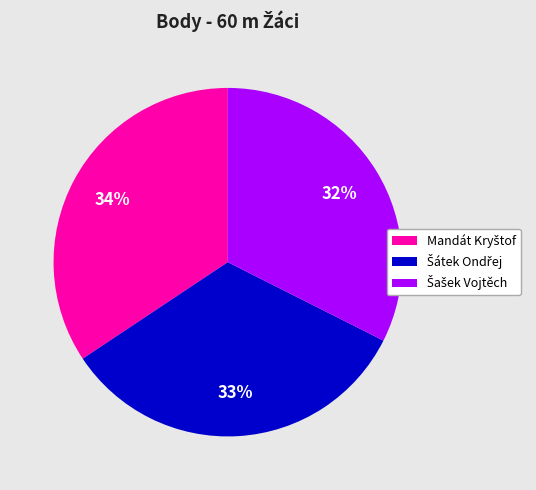

To the nearest percent, what is the average slice percentage?

33%